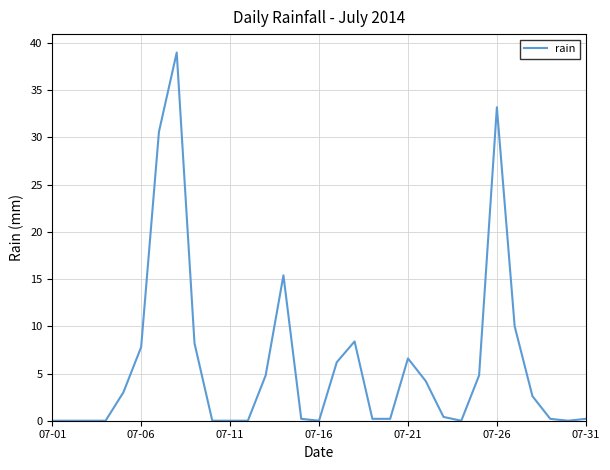

What is the greatest value displayed?

39.0